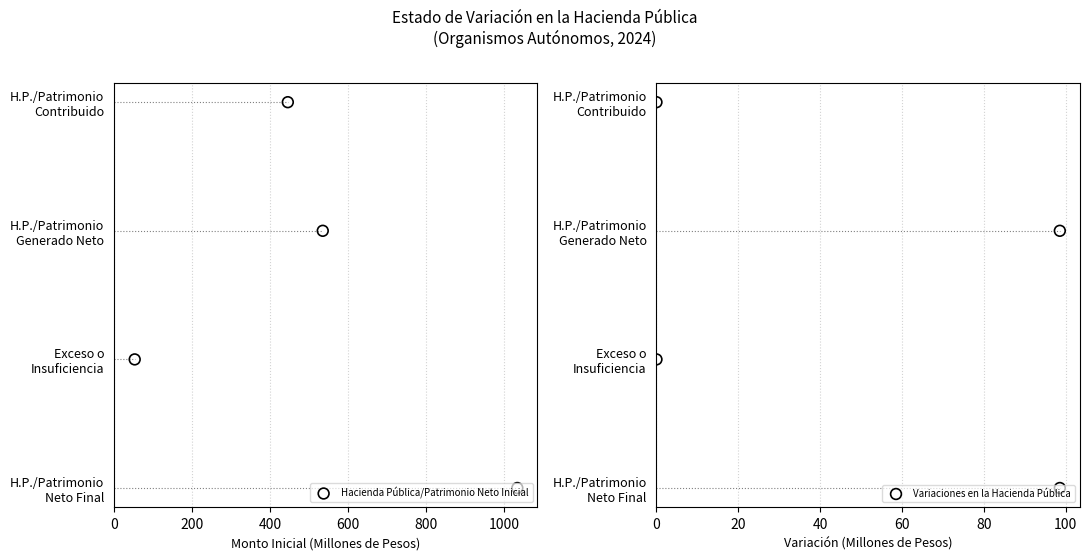

Which series contains the highest Y value?

Hacienda Pública/Patrimonio Neto Inicial